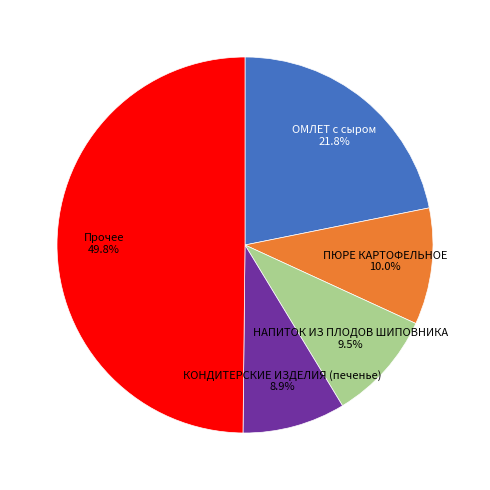

Does any single category account for the majority?

No